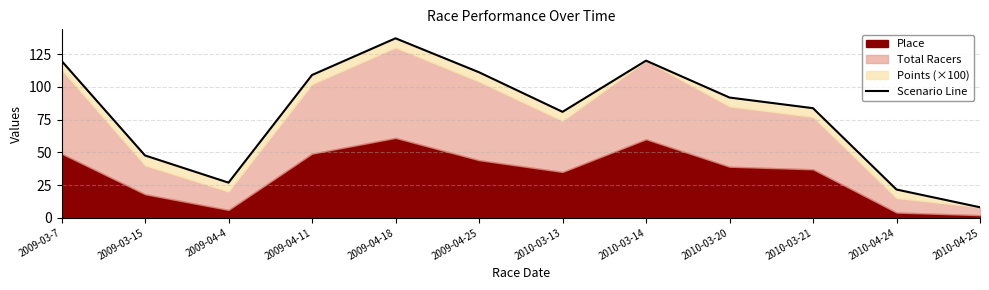

What is the minimum value shown in the chart?

8.0